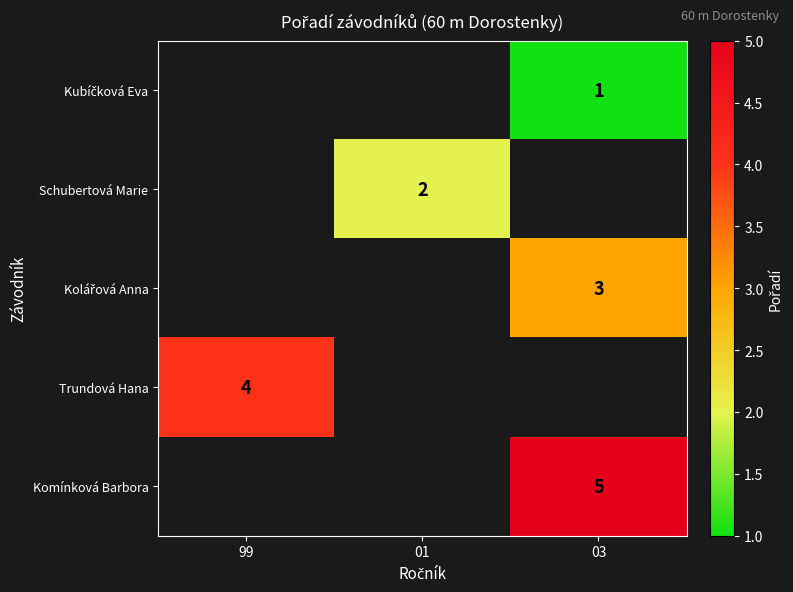

The Schubertová Marie series shows 2 at 01. True or false?

True